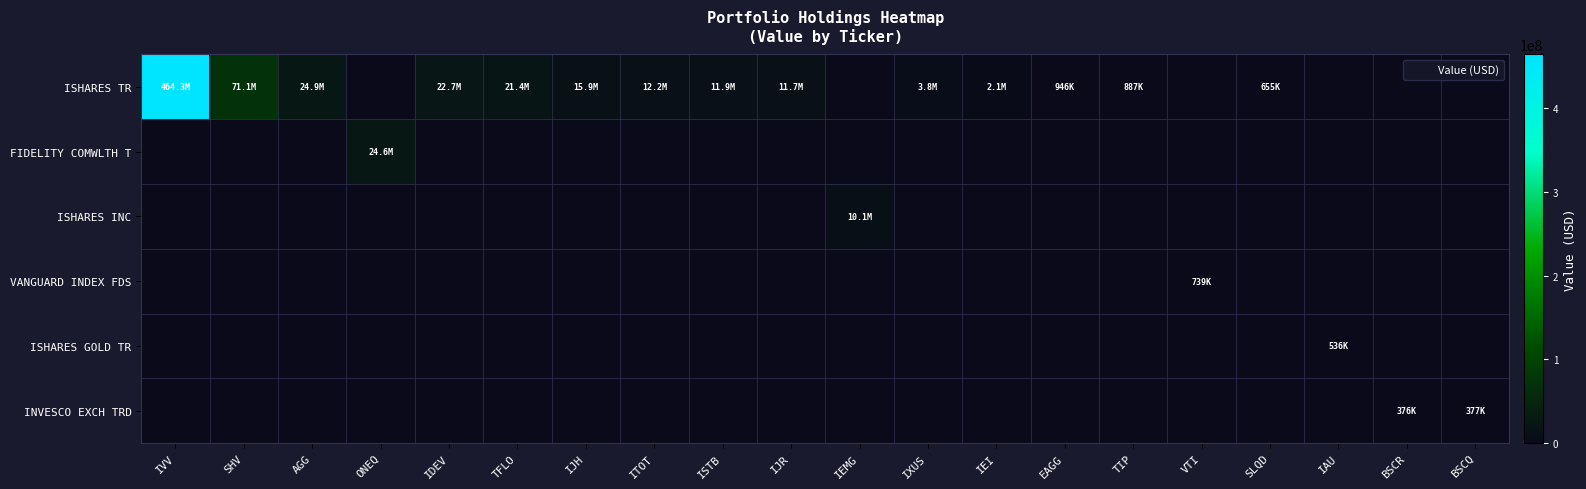

Between SHV and IAU, which series saw the biggest shift?

ISHARES TR